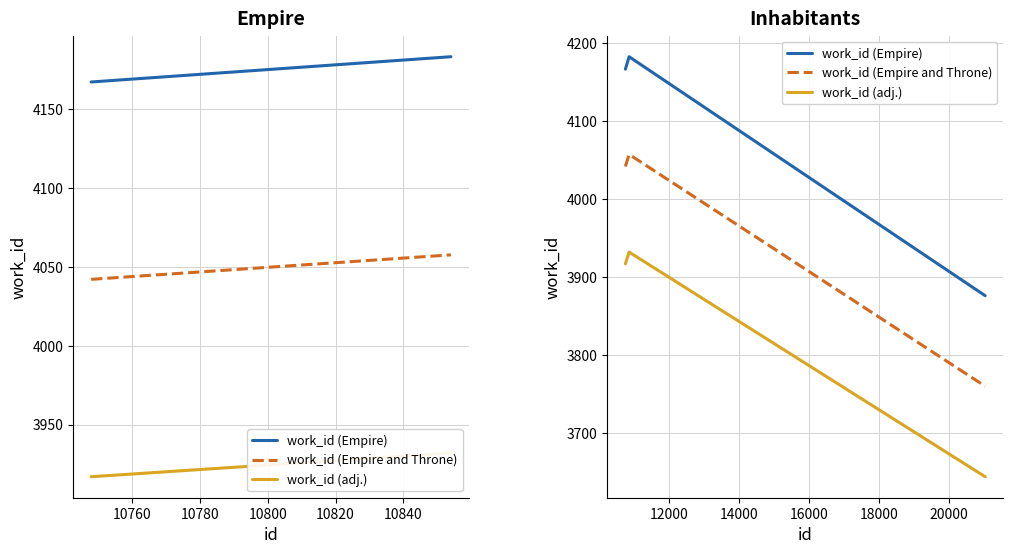

What is the difference between the maximum and minimum values in the work_id (adj.) series?

288.6